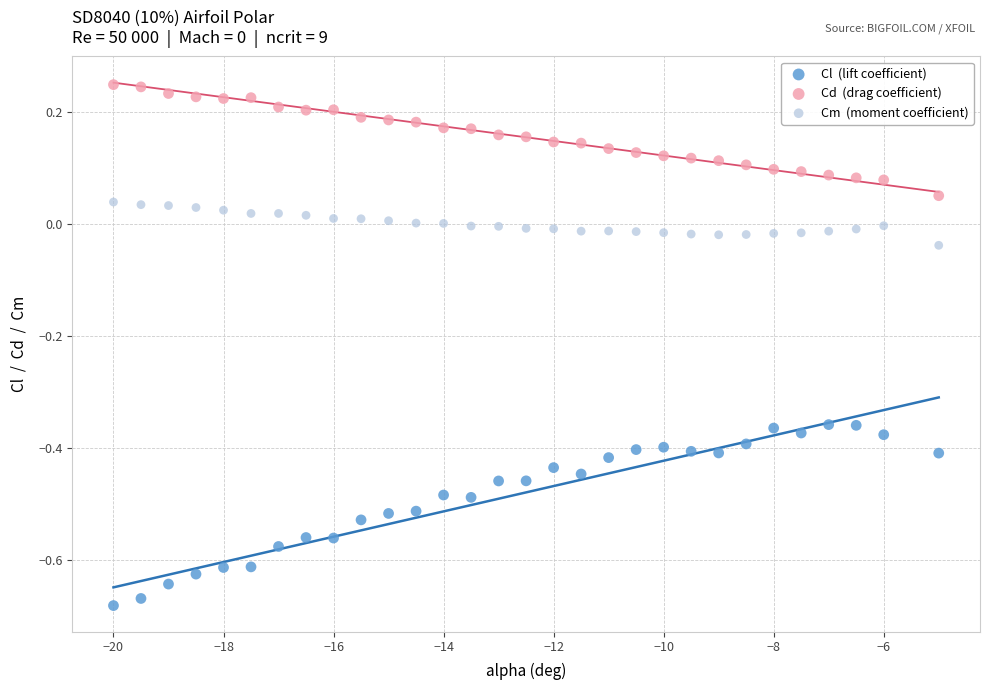

Across all data points, what is the range of X values (max minus min)?

15.0